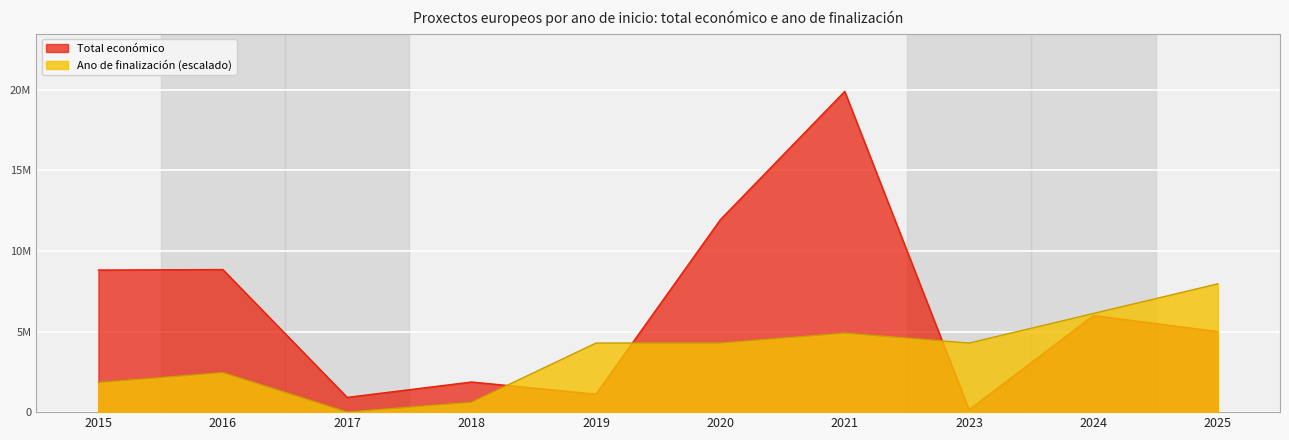

Count the number of categories in the chart.

10